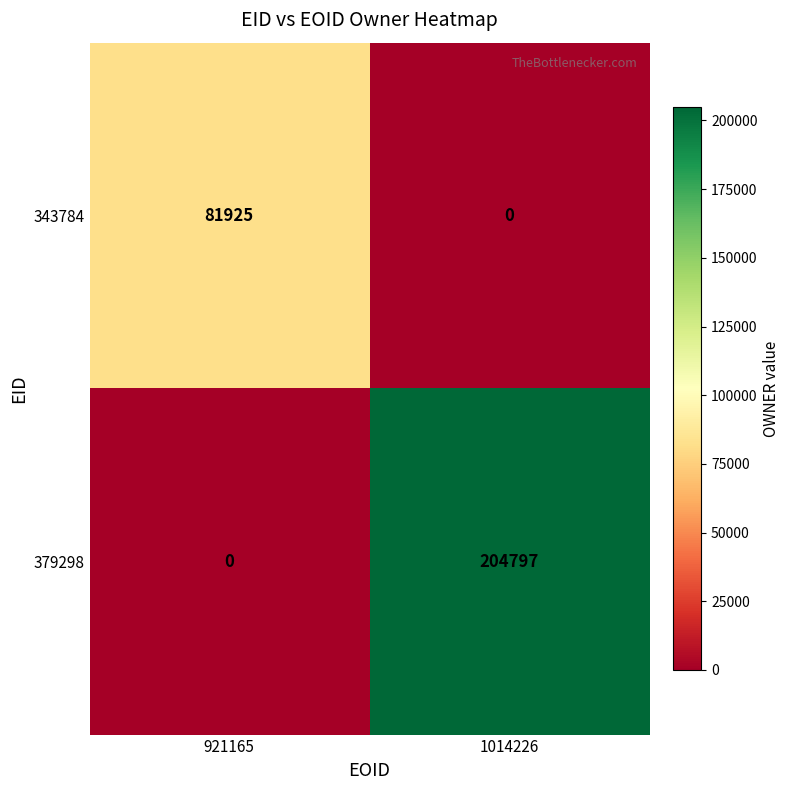

Reading left to right, what are all the values shown in this chart?

343784: 921165=81925	1014226=0
379298: 921165=0	1014226=204797